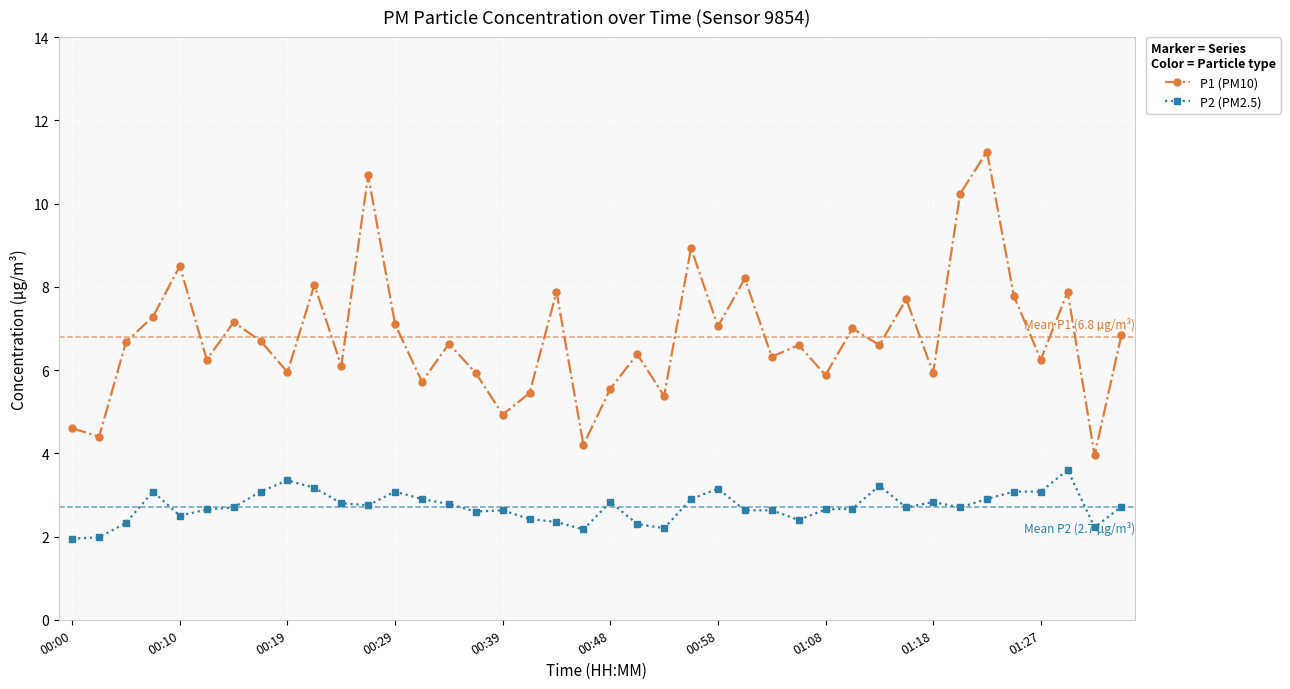

List the series in order of their overall mean, lowest first.

P2 (PM2.5), P1 (PM10)